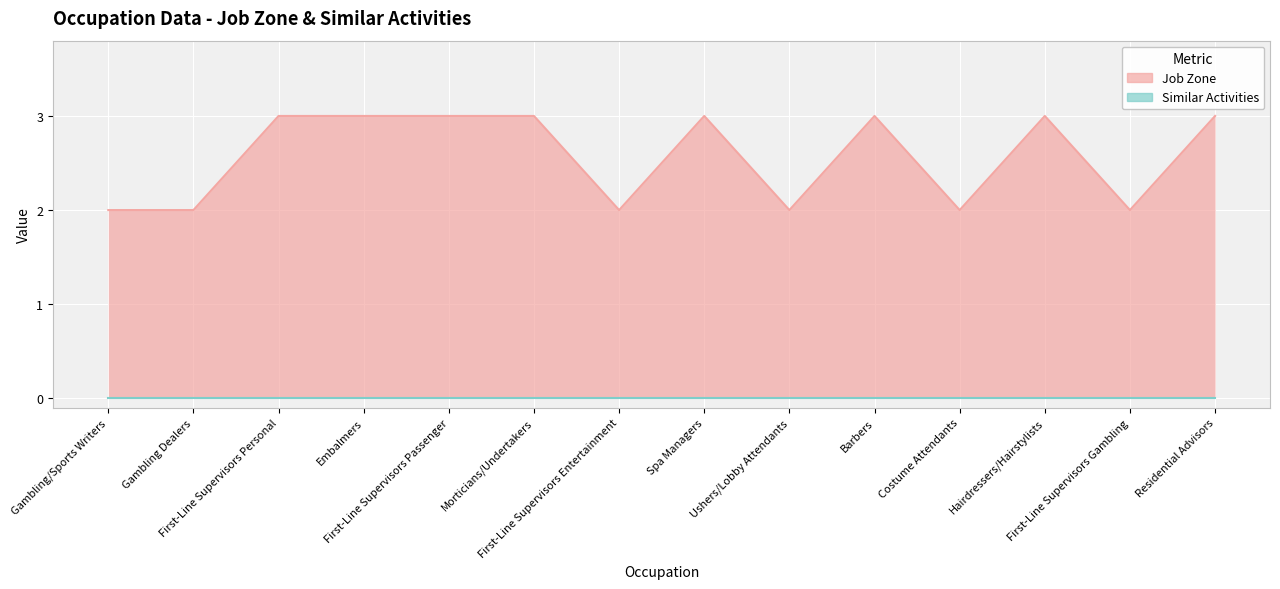

Which label corresponds to the smallest value in the chart?

Gambling/Sports Writers